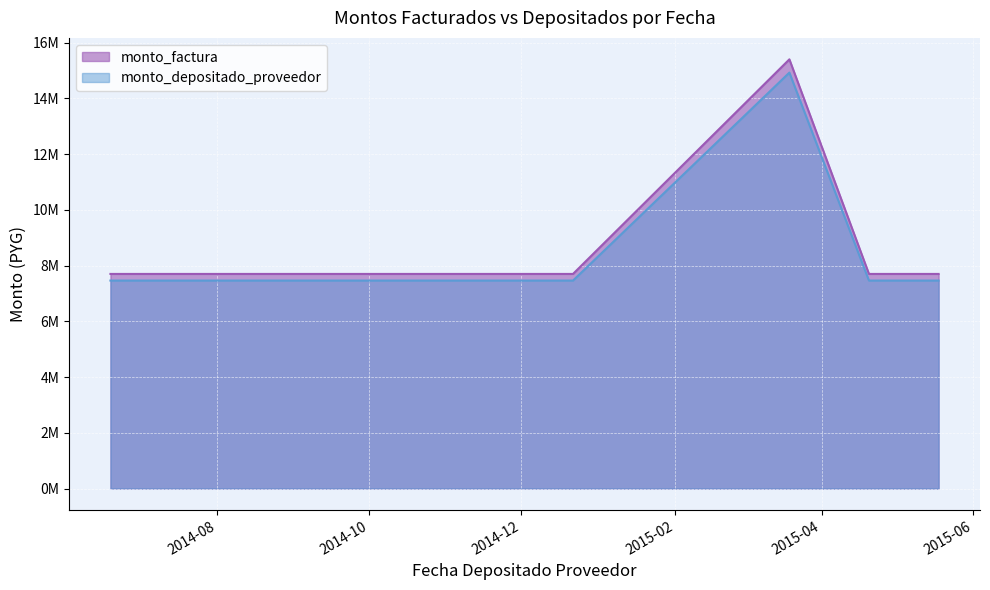

What is the smallest value displayed?

7462000